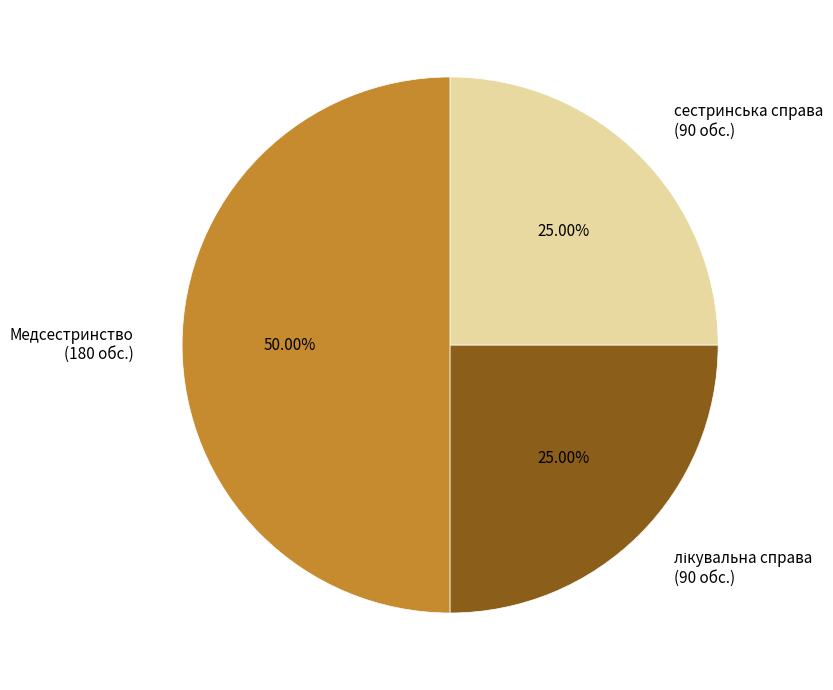

Does сестринська справа (90 обс.) represent more than half of the total?

No